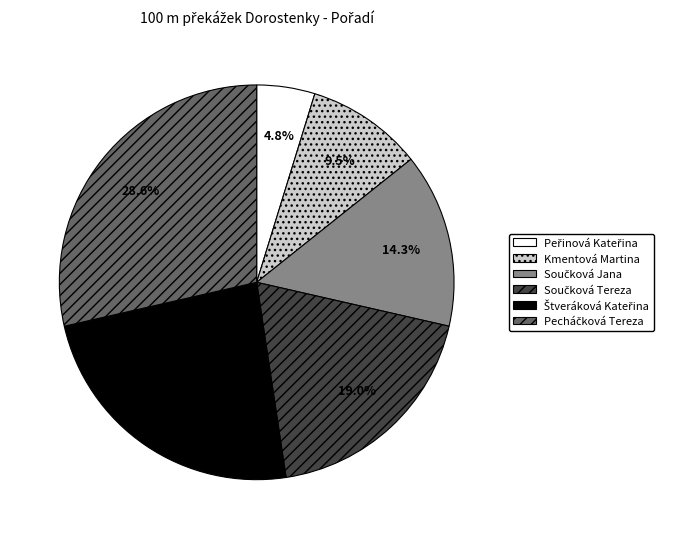

Does any single category account for the majority?

No